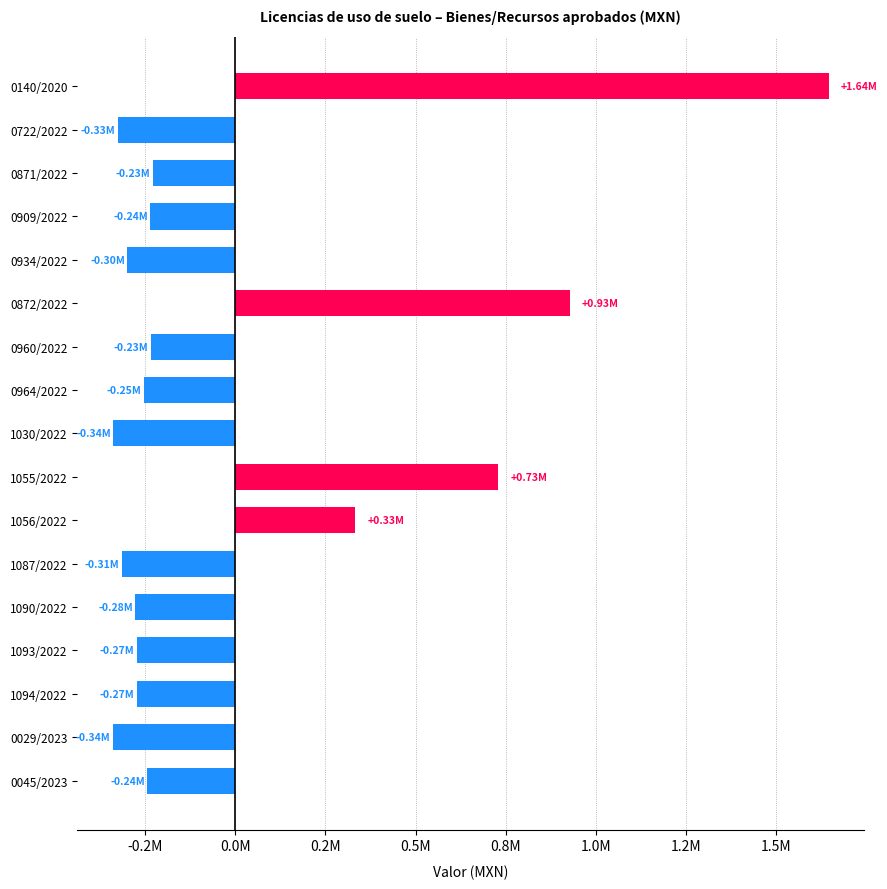

How many negative values are there?

13